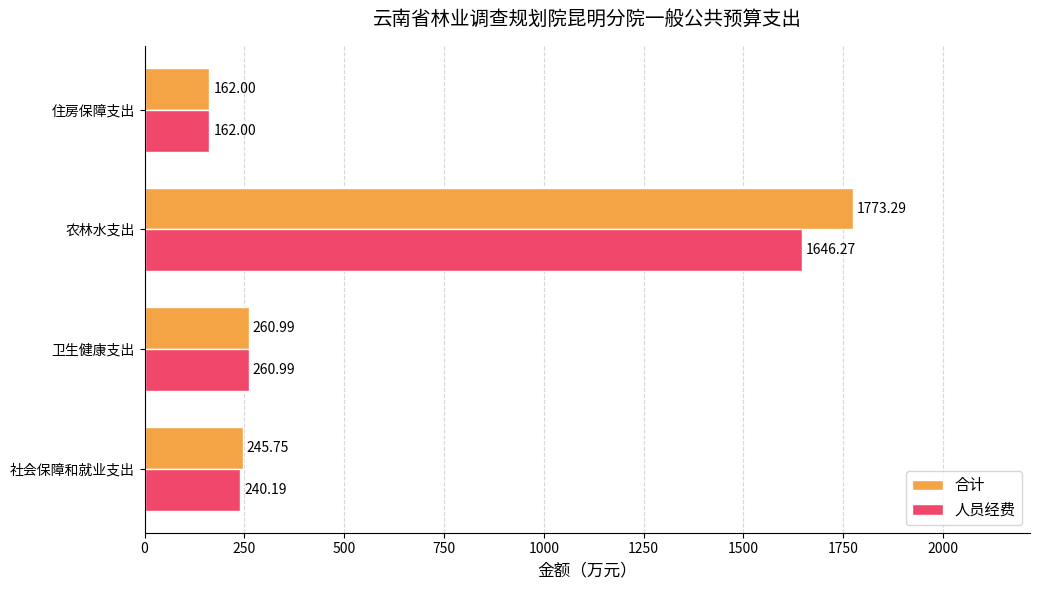

What is the difference between the 合计 values at 农林水支出 and 卫生健康支出?

1512.3